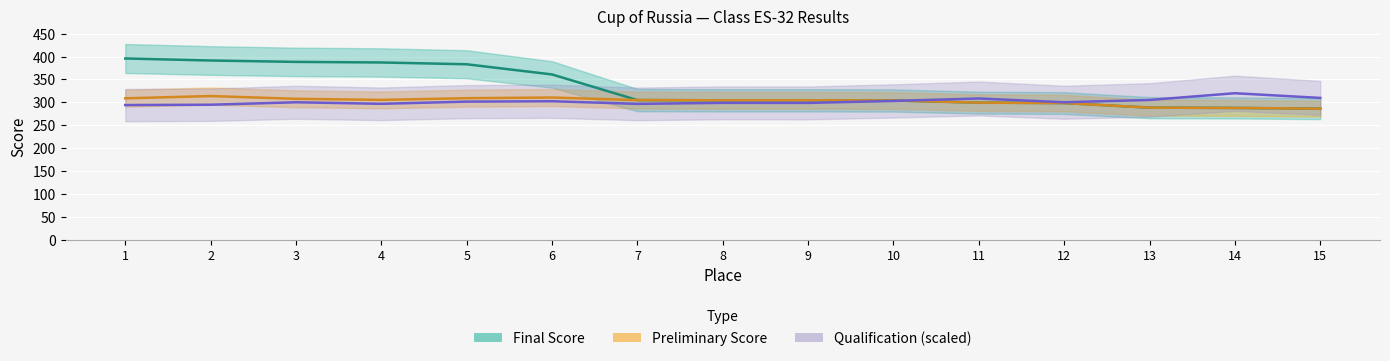

Which label corresponds to the smallest value in the chart?

15